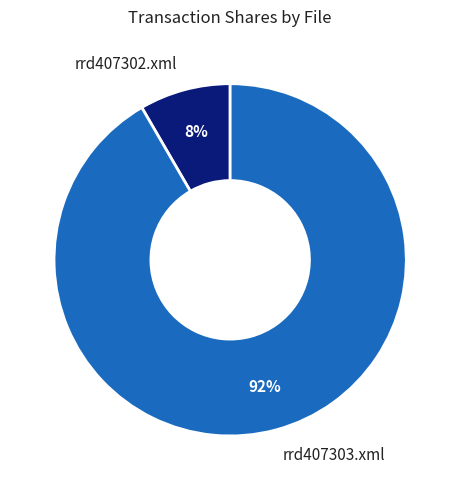

Which slice represents more than half of the pie?

rrd407303.xml